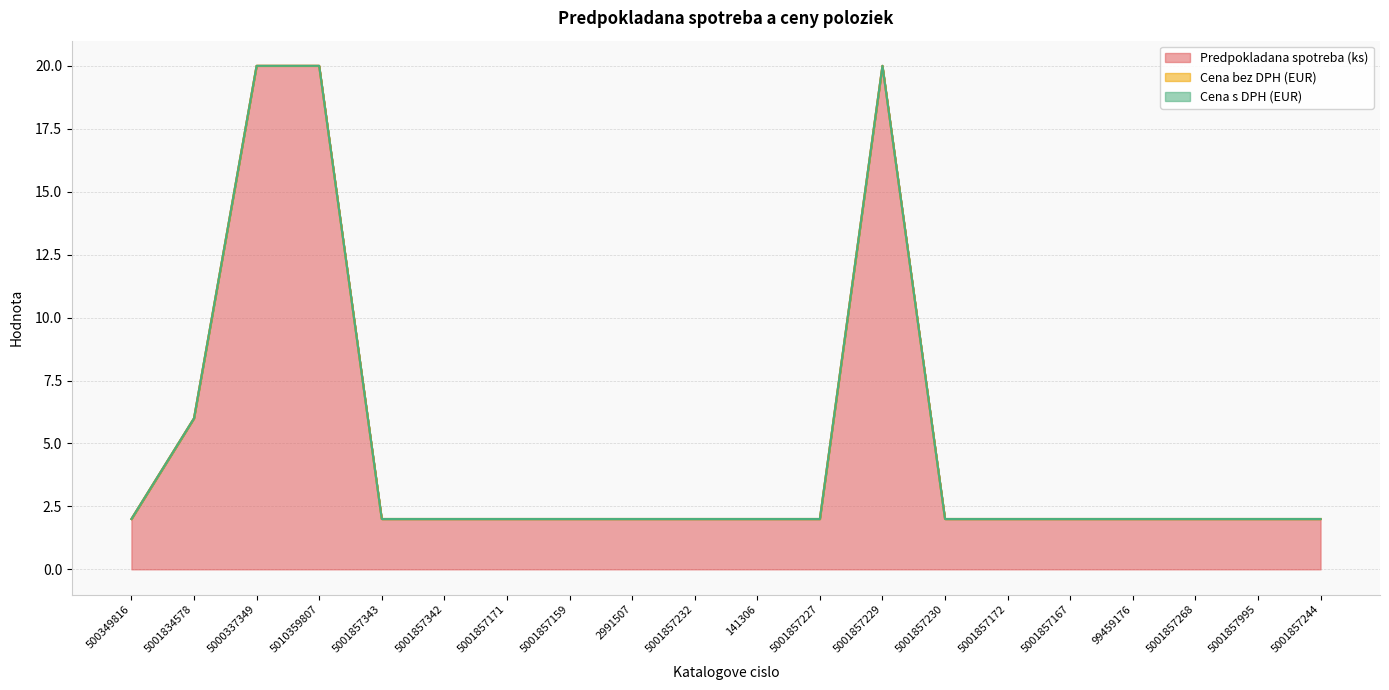

Which series has the largest total across all categories?

Predpokladana spotreba (ks)